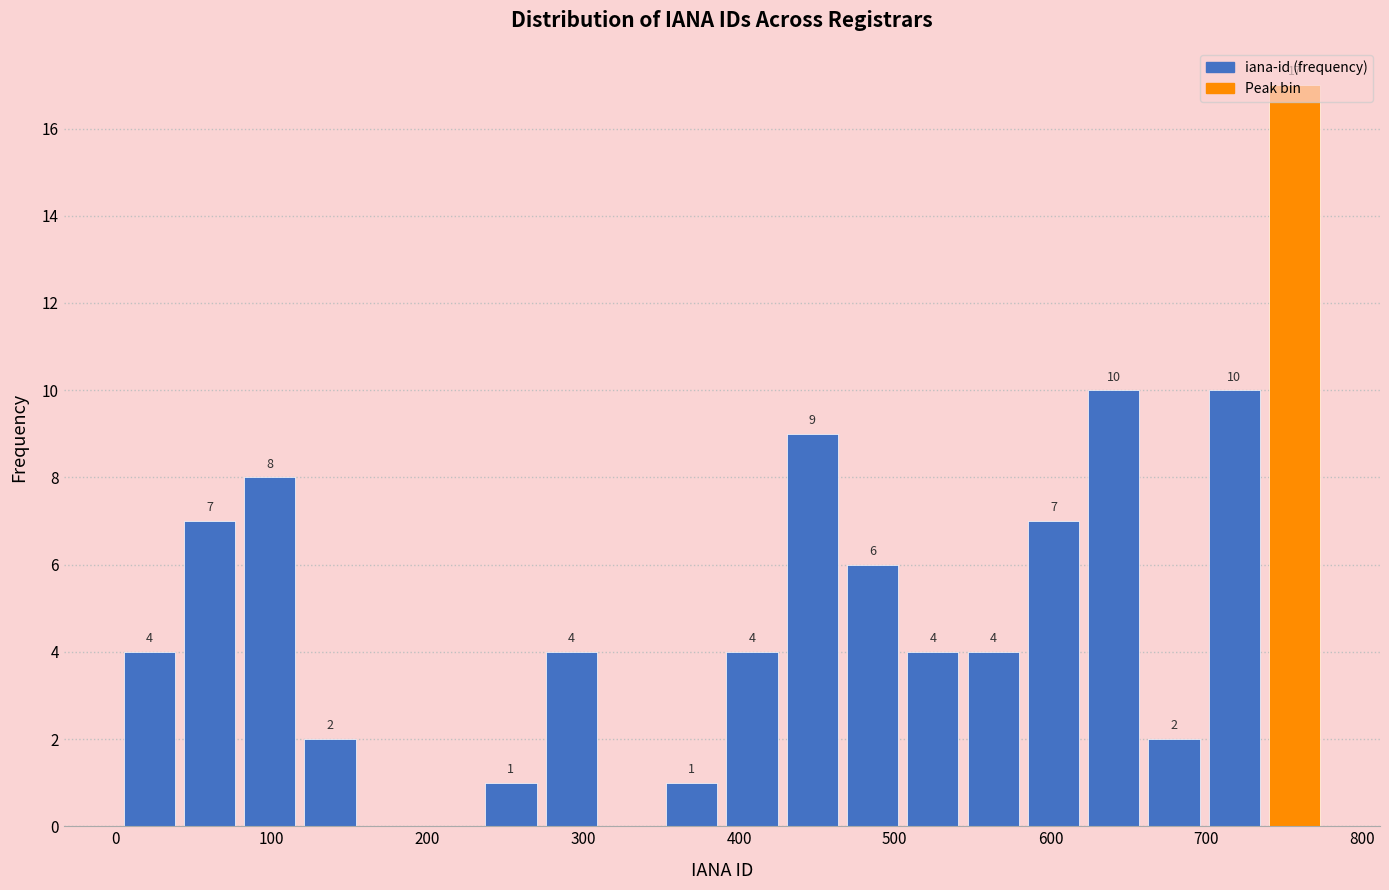

Read against the x-axis, roughly where is the centre of the tallest bar?

760